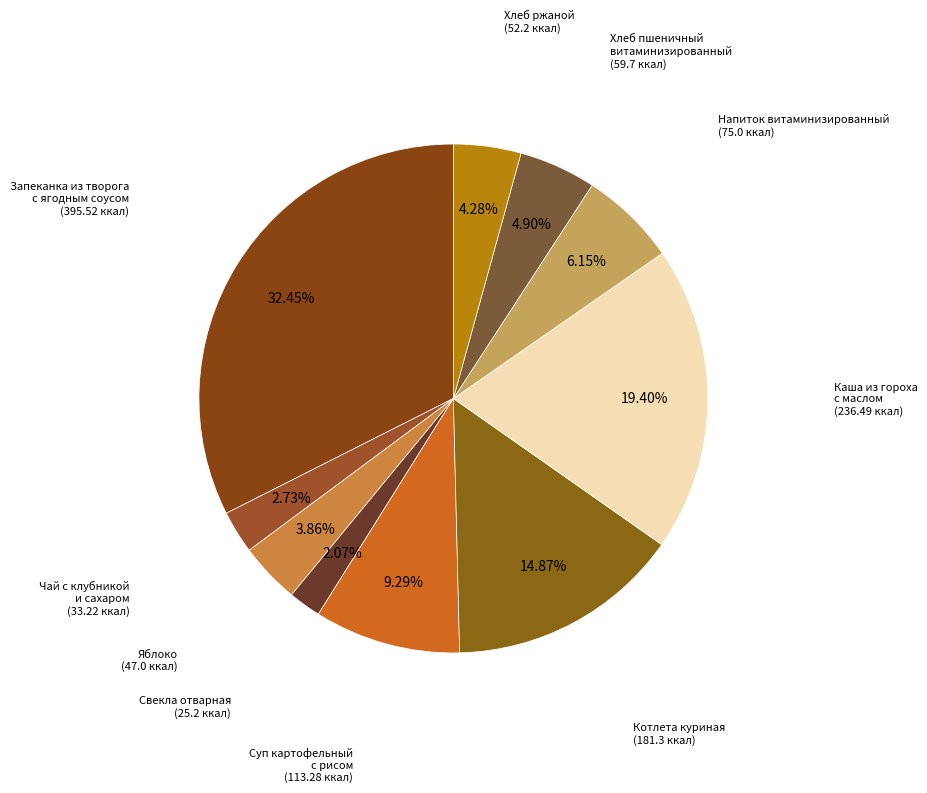

Count the number of slices in the pie.

10